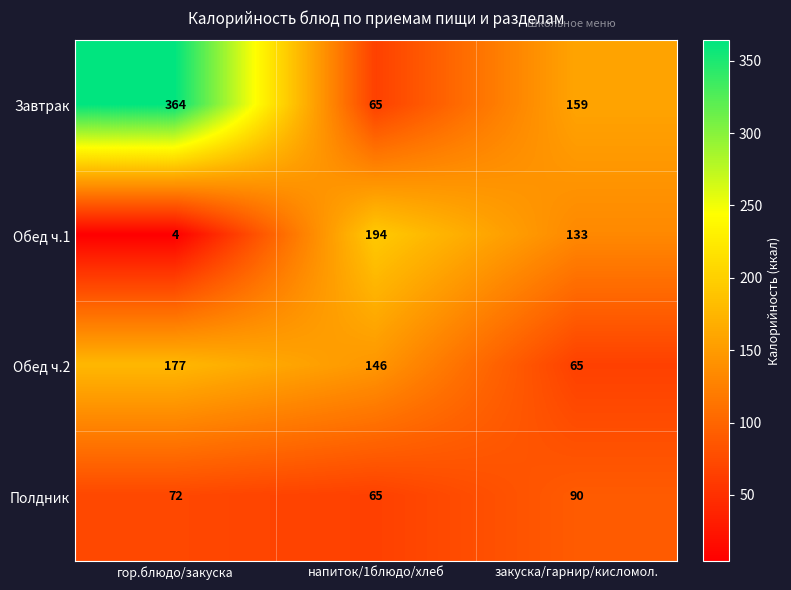

True or false: Обед ч.1 has a value of 333 at напиток/1блюдо/хлеб.

False